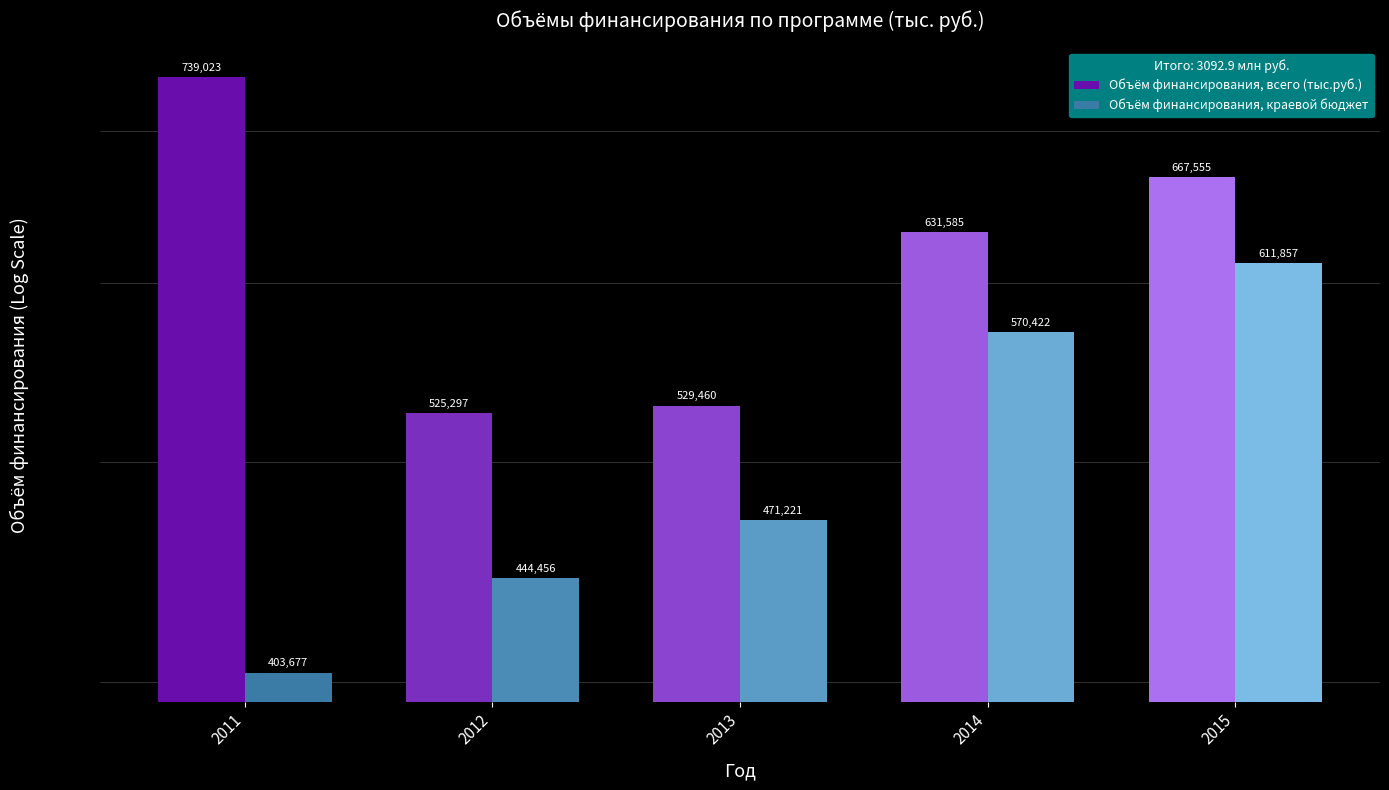

At which category is the sum across all series the highest?

2015